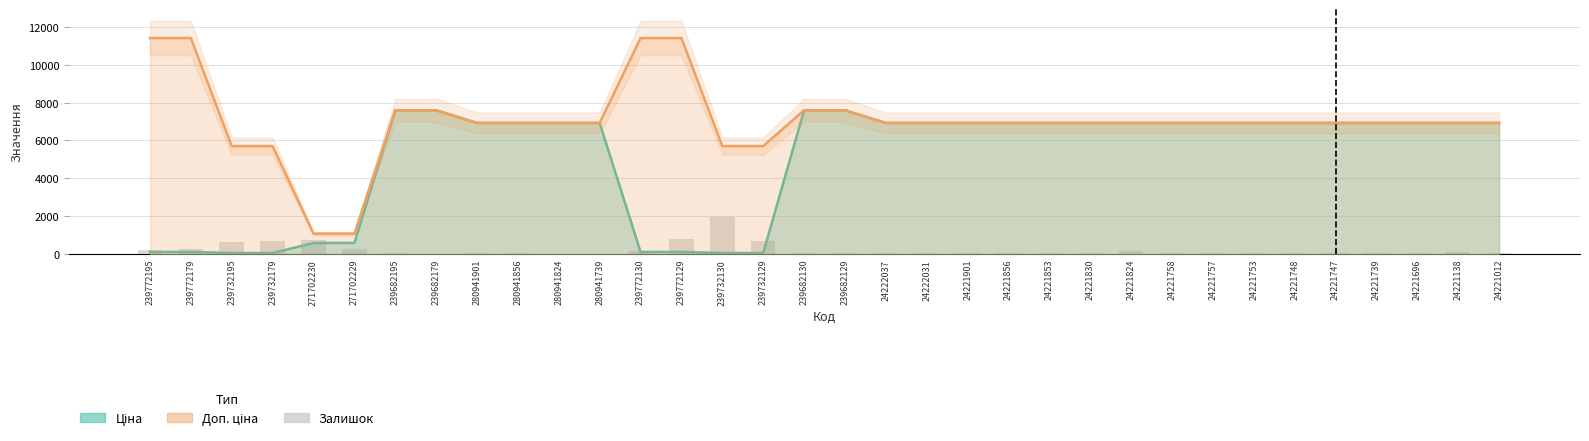

List the series in order of their overall mean, lowest first.

Залишок, Ціна, Доп. ціна